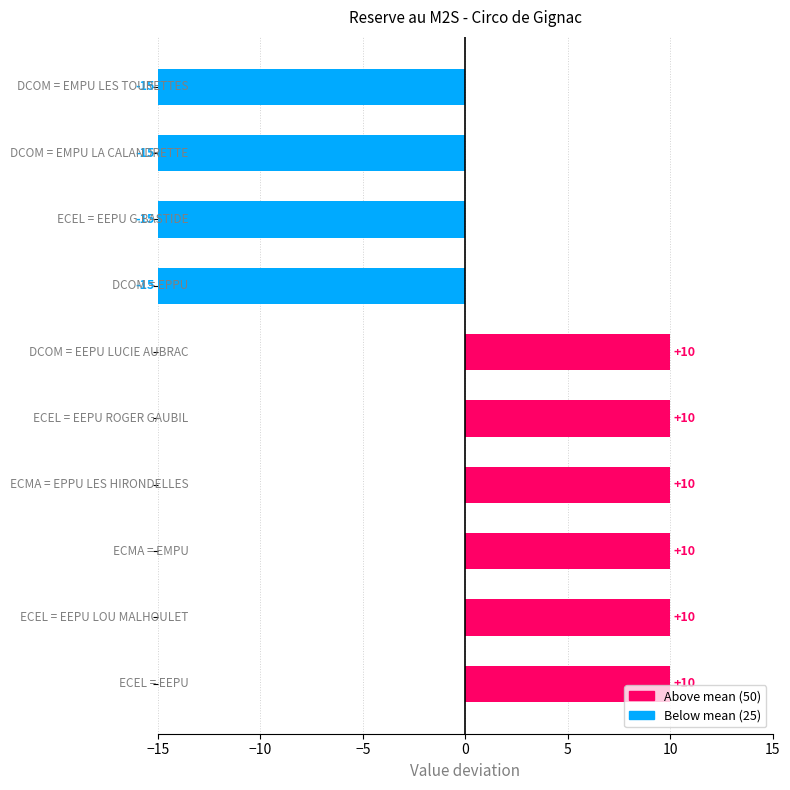

Reading top to bottom, transcribe all the data shown in this chart.

-15	-15	-15	-15	10	10	10	10	10	10